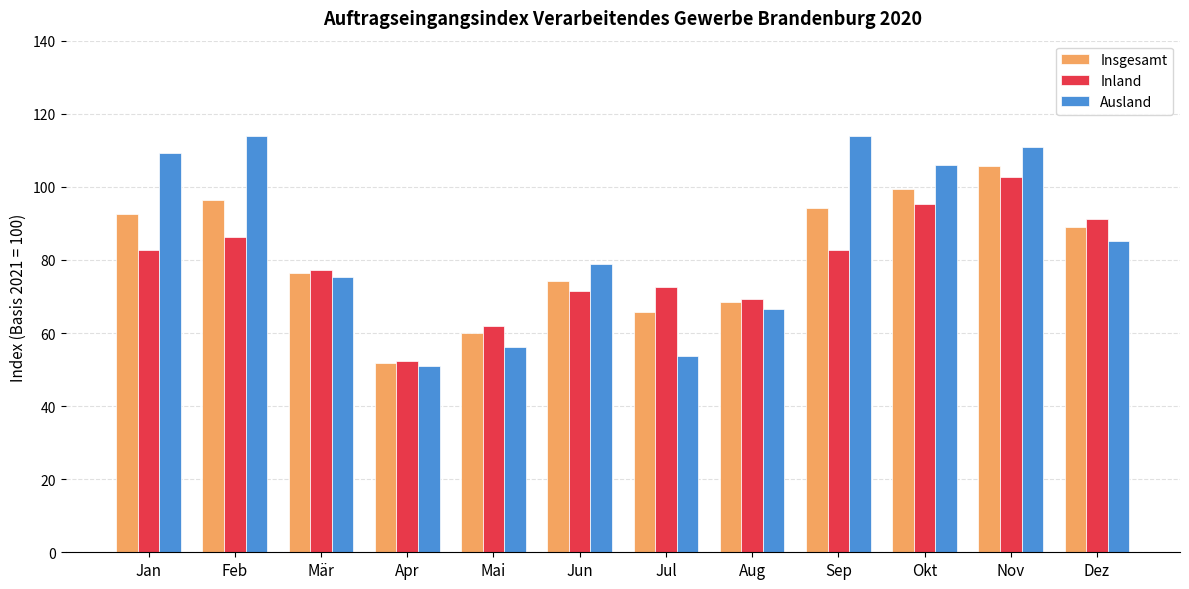

How many data points in Insgesamt are less than 89?

6